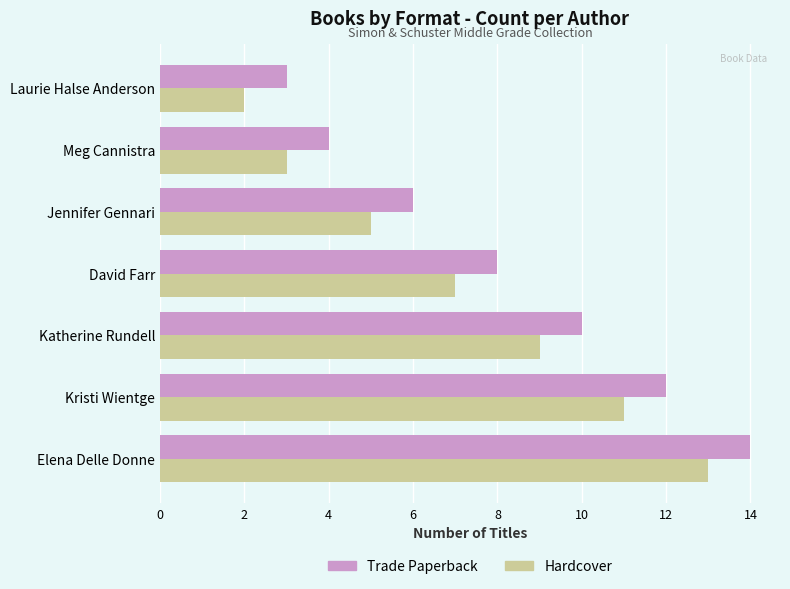

What are all the series names shown in the legend?

Trade Paperback, Hardcover